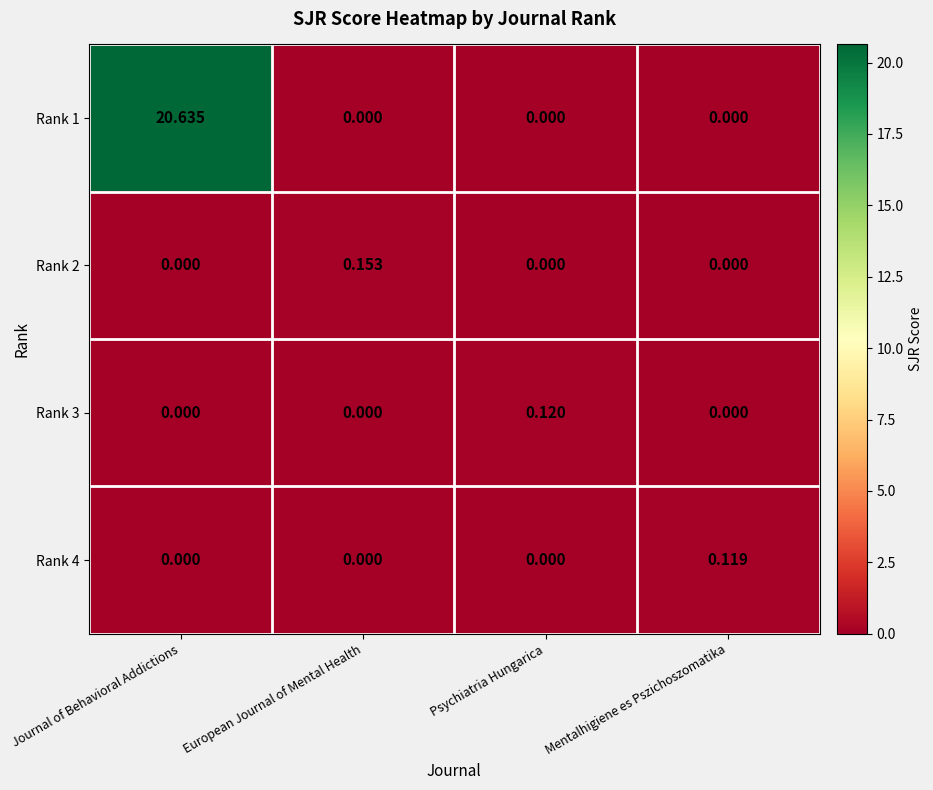

At which category is the sum across all series the highest?

Journal of Behavioral Addictions